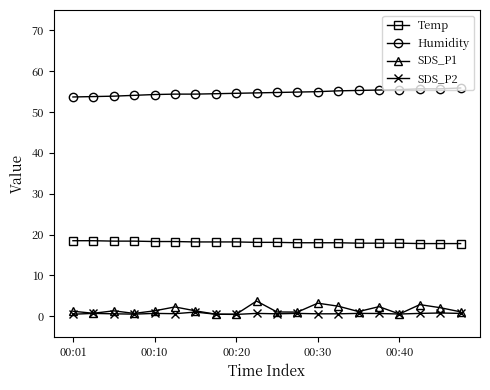

True or false: SDS_P2 has more than 2 points higher than both neighbors.

True